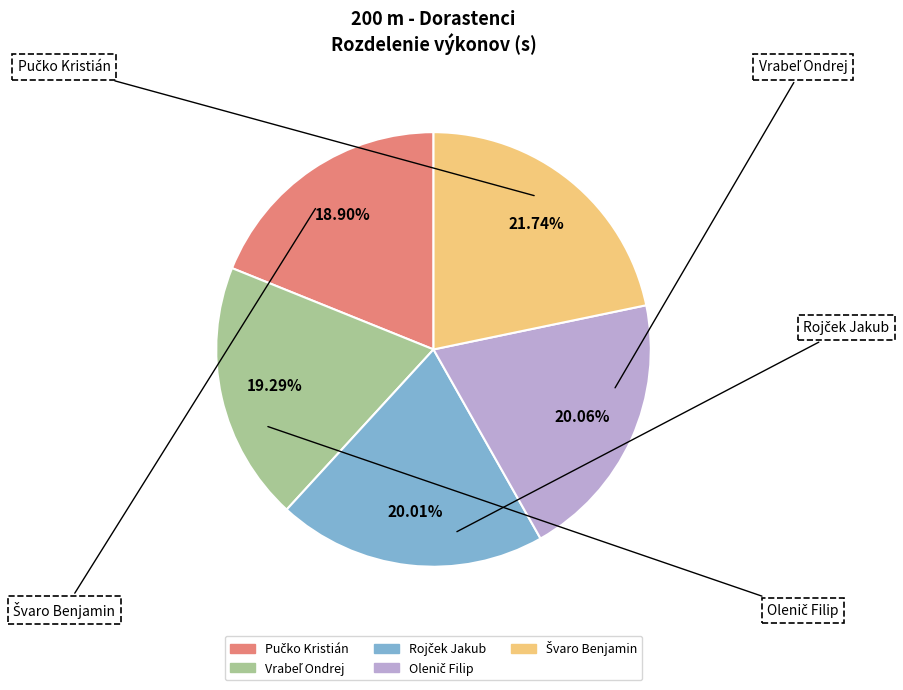

How many slices are in this pie chart?

5